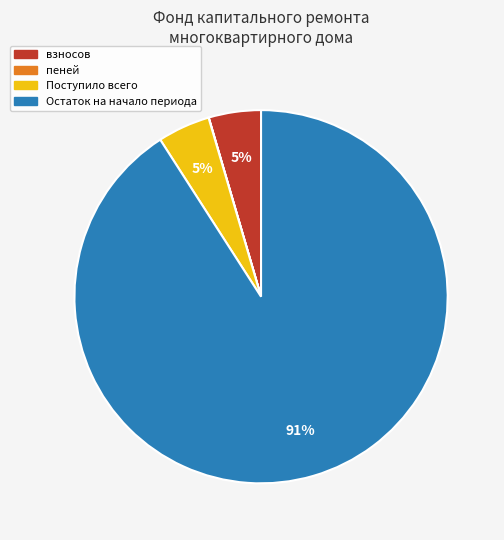

Does any single category account for the majority?

Yes